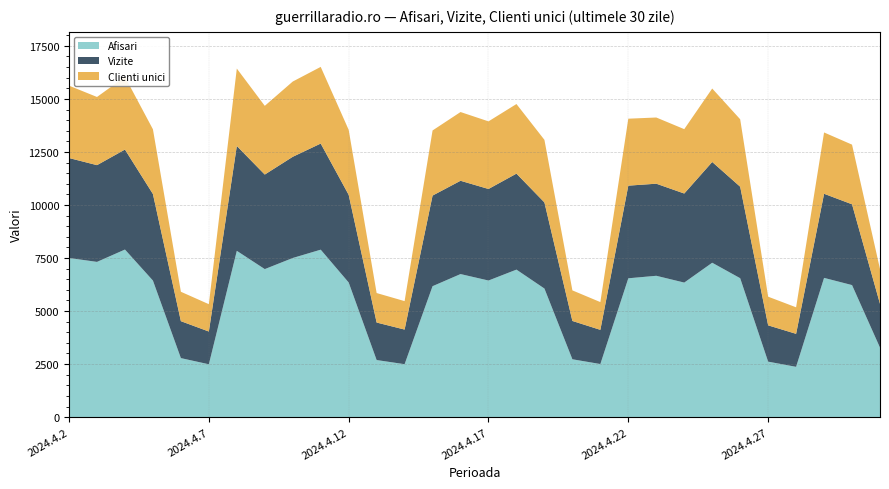

Reading right to left, what are all the values shown in this chart?

Afisari: 3275	6224	6563	2371	2615	6548	7277	6342	6662	6544	2502	2727	6061	6953	6439	6743	6172	2495	2691	6347	7893	7501	6977	7838	2491	2782	6437	7899	7317	7502
Vizite: 2066	3808	3965	1555	1711	4313	4750	4198	4341	4367	1612	1806	4060	4525	4315	4398	4271	1632	1768	4132	5002	4770	4457	4943	1544	1741	4080	4713	4560	4711
Clienti unici: 1638	2812	2890	1250	1351	3179	3462	3034	3120	3156	1308	1441	2949	3280	3187	3240	3069	1341	1390	3064	3614	3547	3239	3649	1288	1386	3051	3427	3214	3411